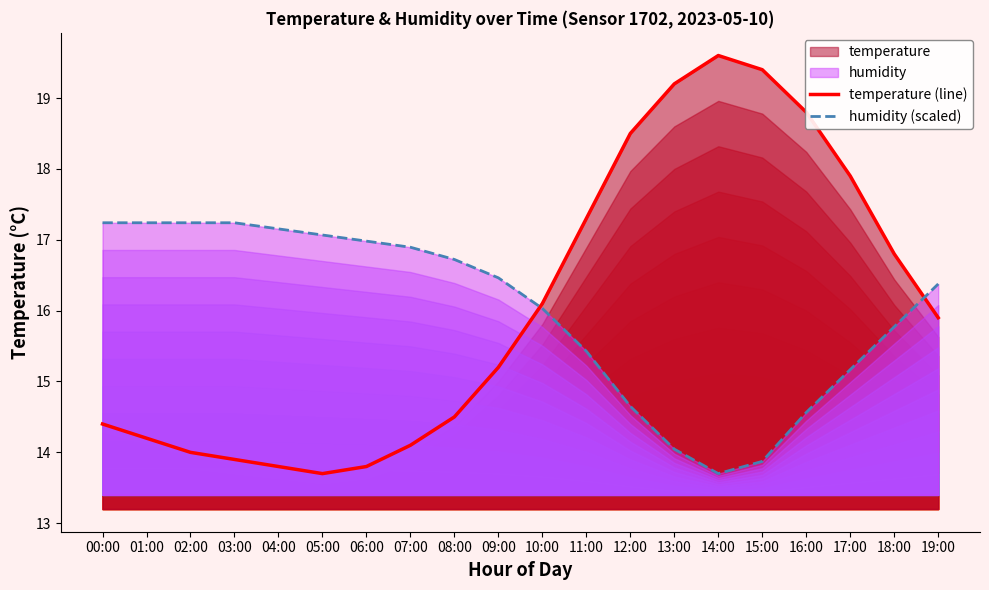

Between 12:00 and 16:00, which is larger?

16:00